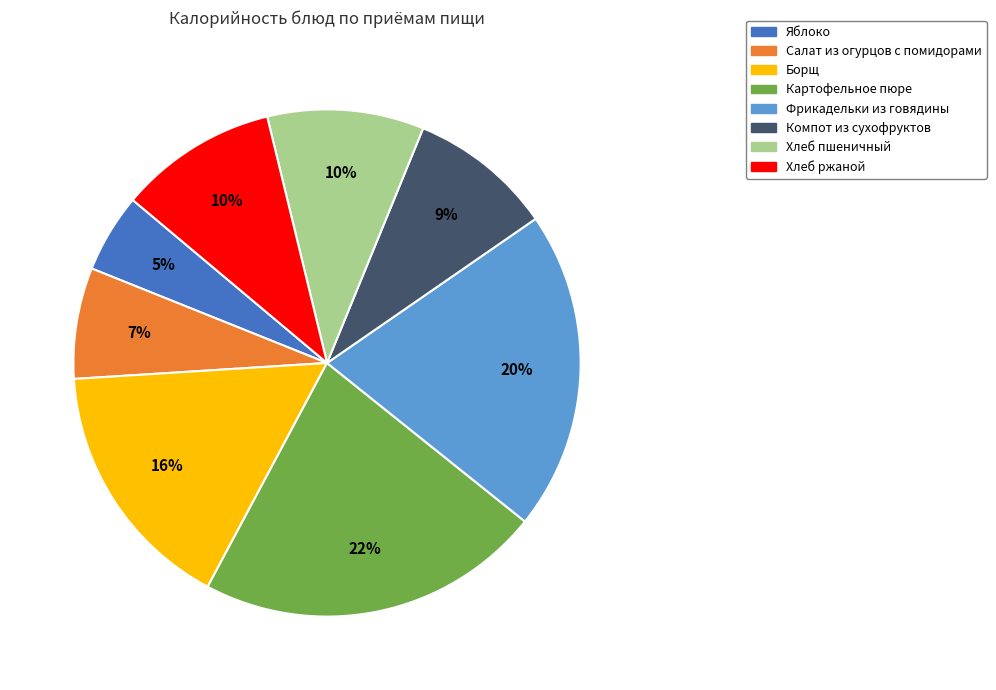

Count the number of slices in the pie.

8